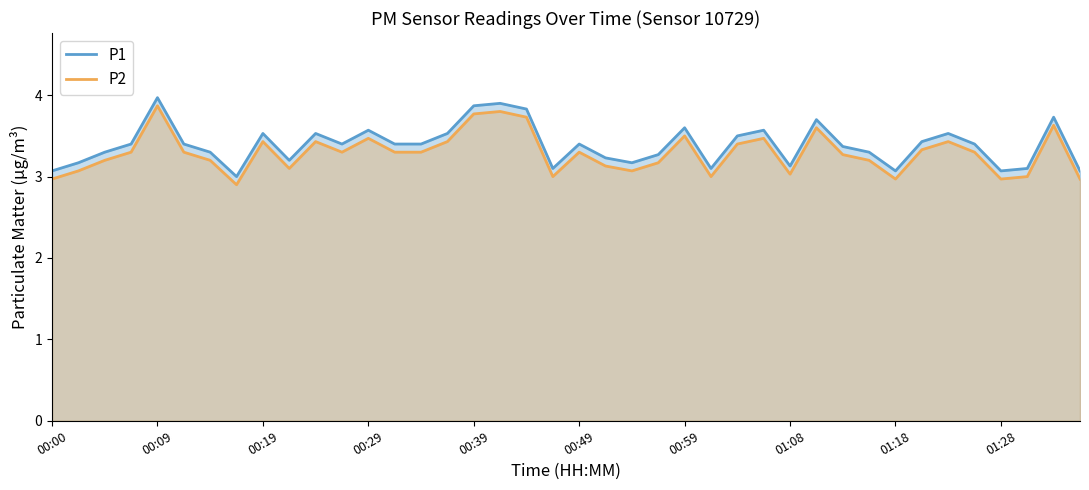

How many lines are shown in the chart?

2